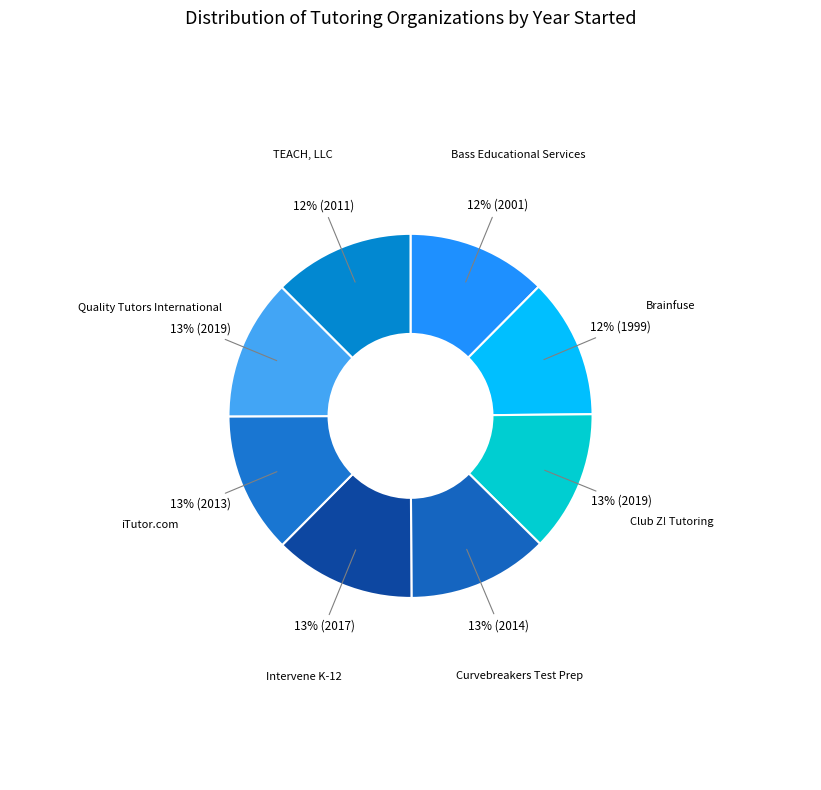

What is the ratio of the value at Curvebreakers Test Prep to the value at Club Z! Tutoring?

1.0